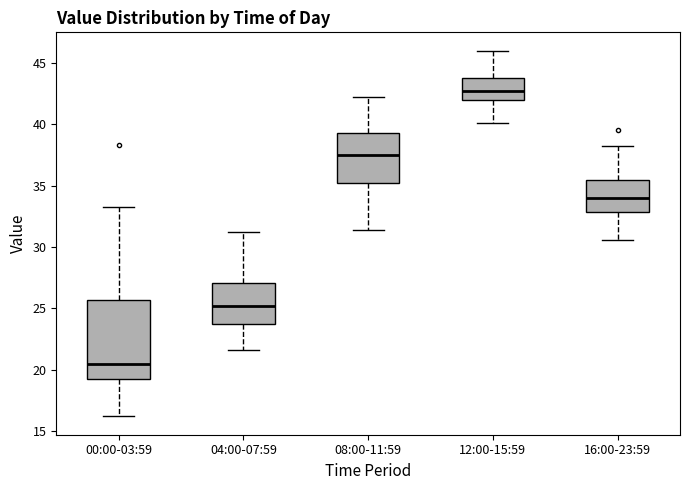

Which box has the lowest median line?

00:00-03:59